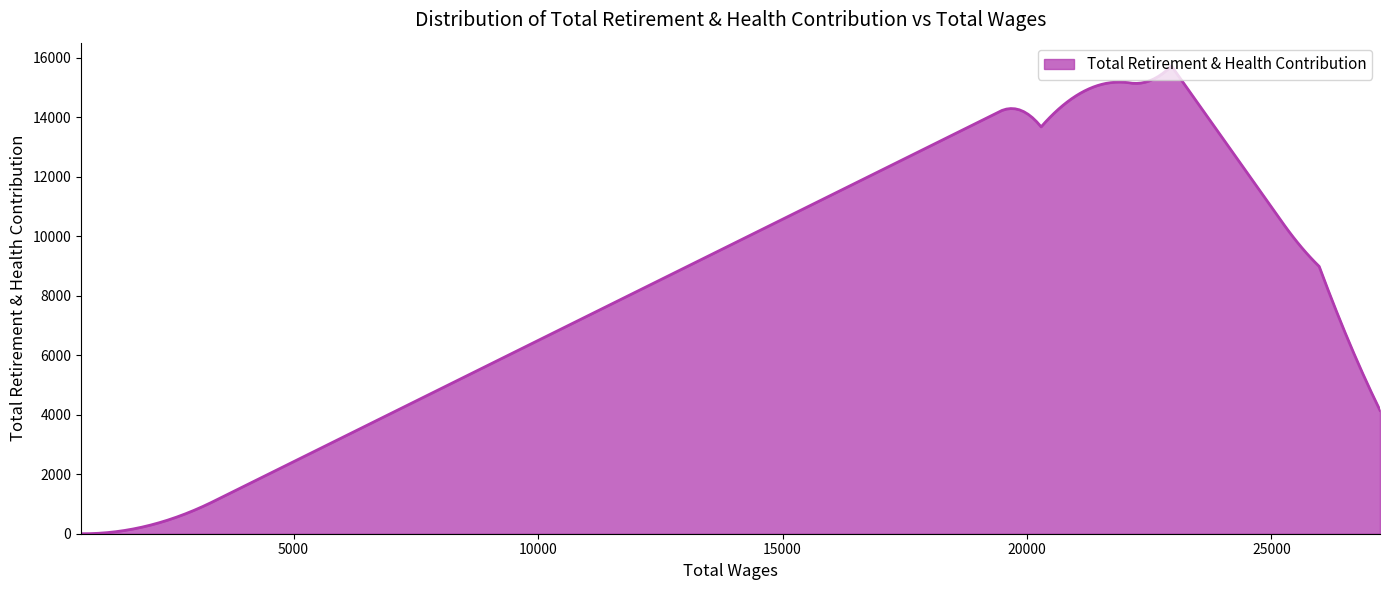

What is the greatest value displayed?

15715.5